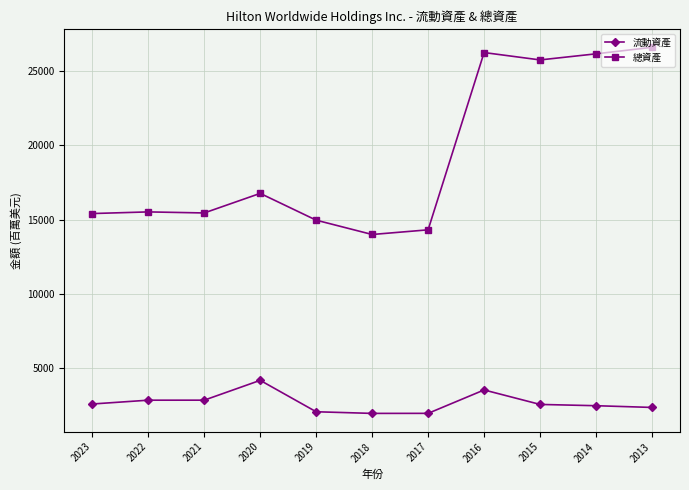

What is the difference between the 流動資產 values at 2013 and 2015?

202